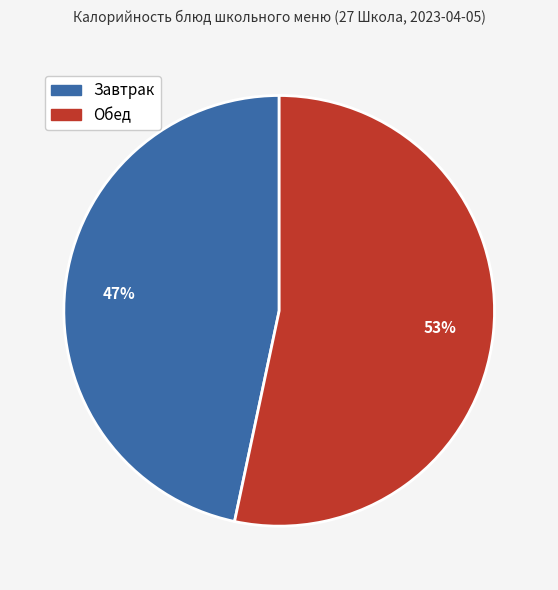

Is the sum of Завтрак and Обед greater than half?

Yes